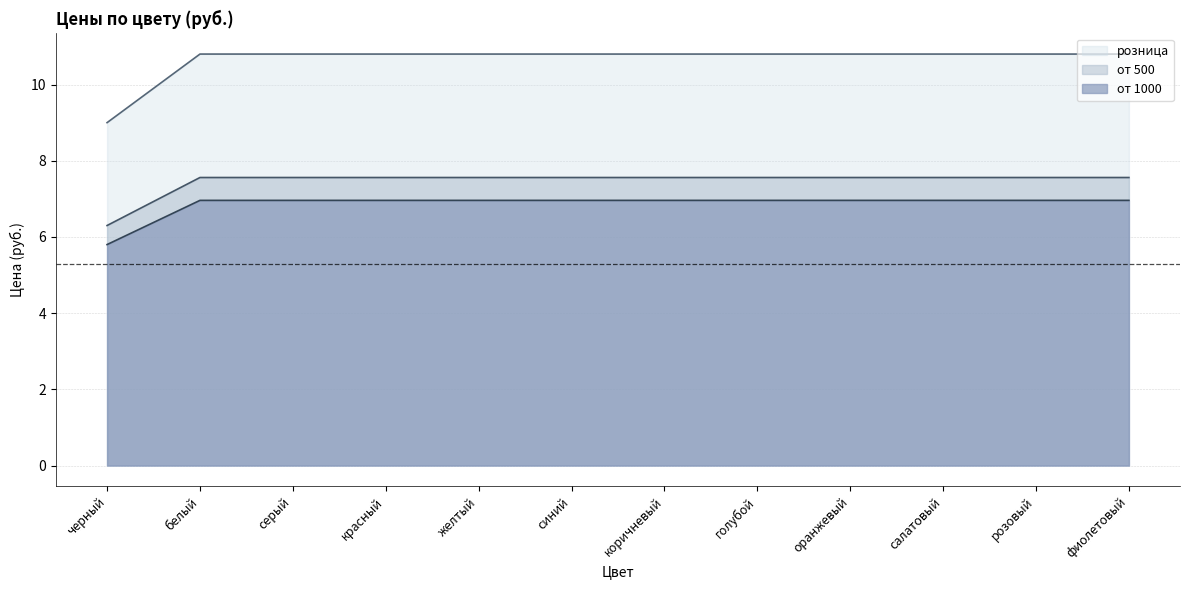

How many data points in от 1000 are above 10?

11